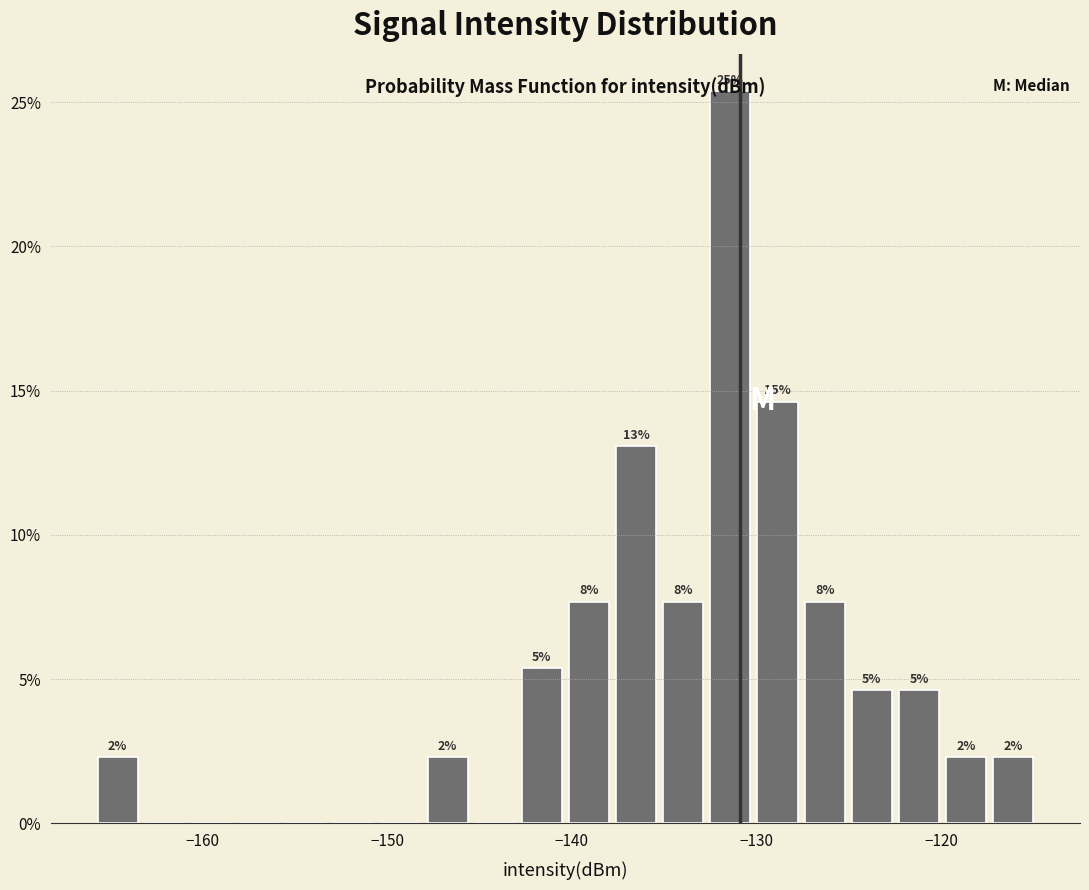

Around what value on the x-axis is the tallest bar? Give the approximate position of its centre, as read against the axis.

-131